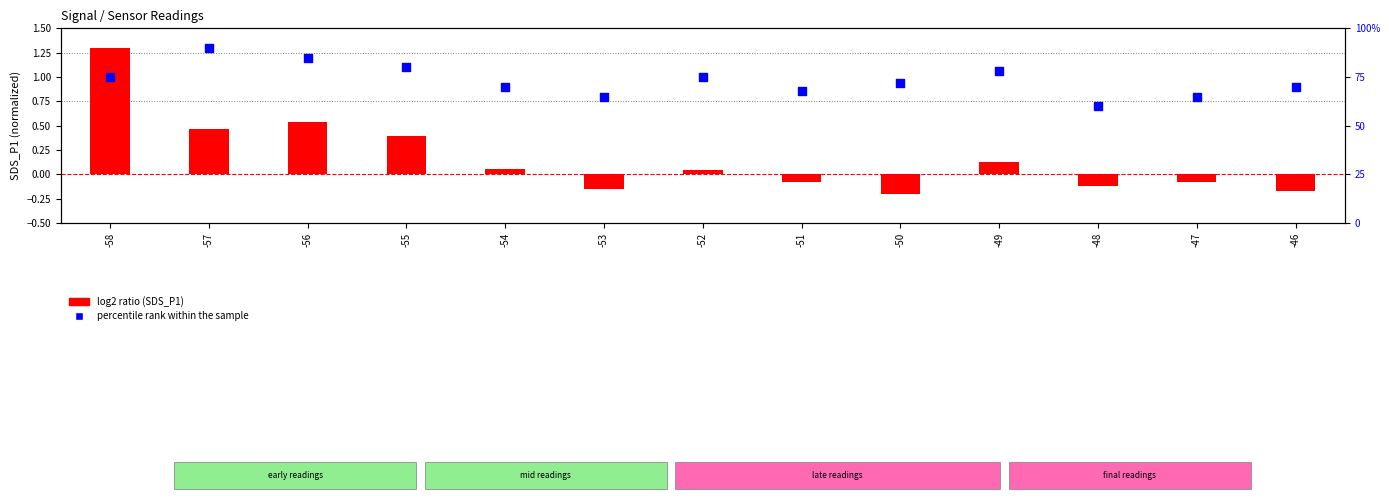

What are all the series names shown in the legend?

log2 ratio (SDS_P1), percentile rank within the sample